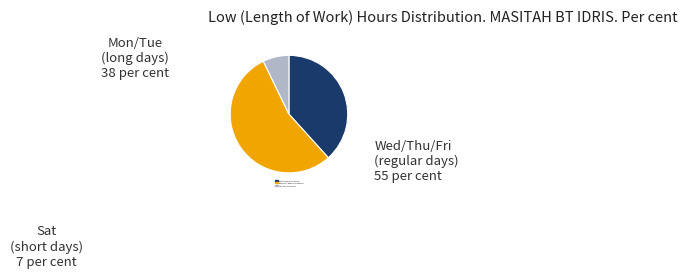

Count the number of slices in the pie.

3